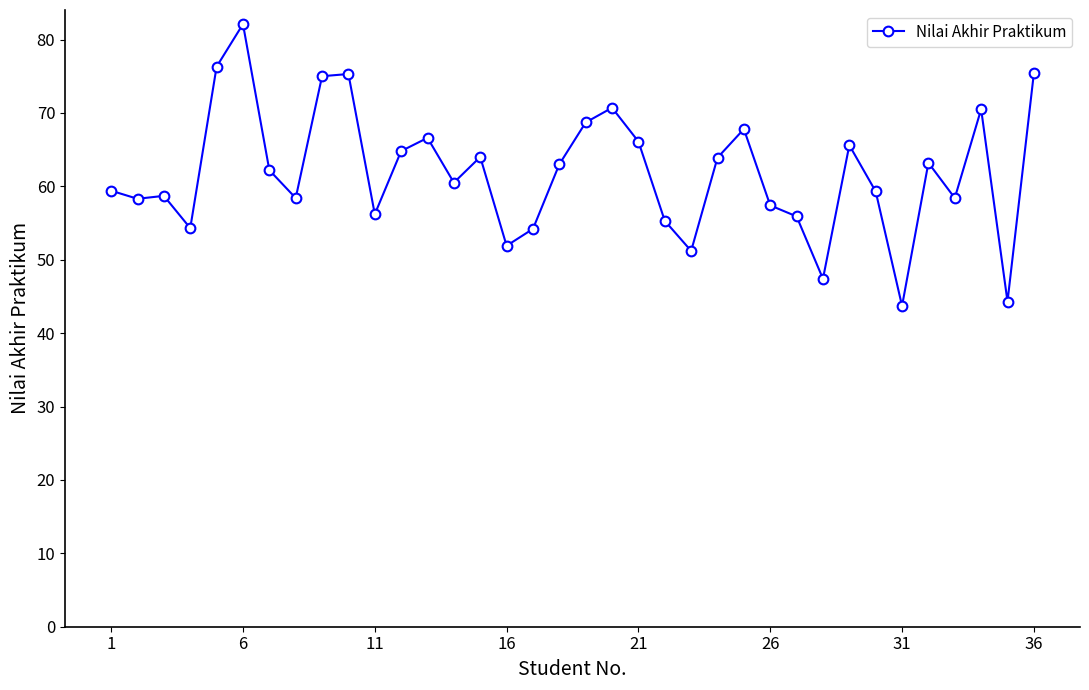

What is the difference between the maximum and minimum values?

38.4